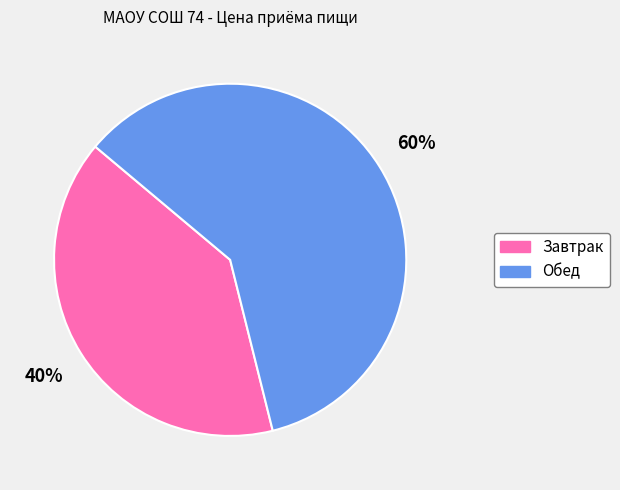

The Завтрак slice represents 50% of the pie. True or false?

False